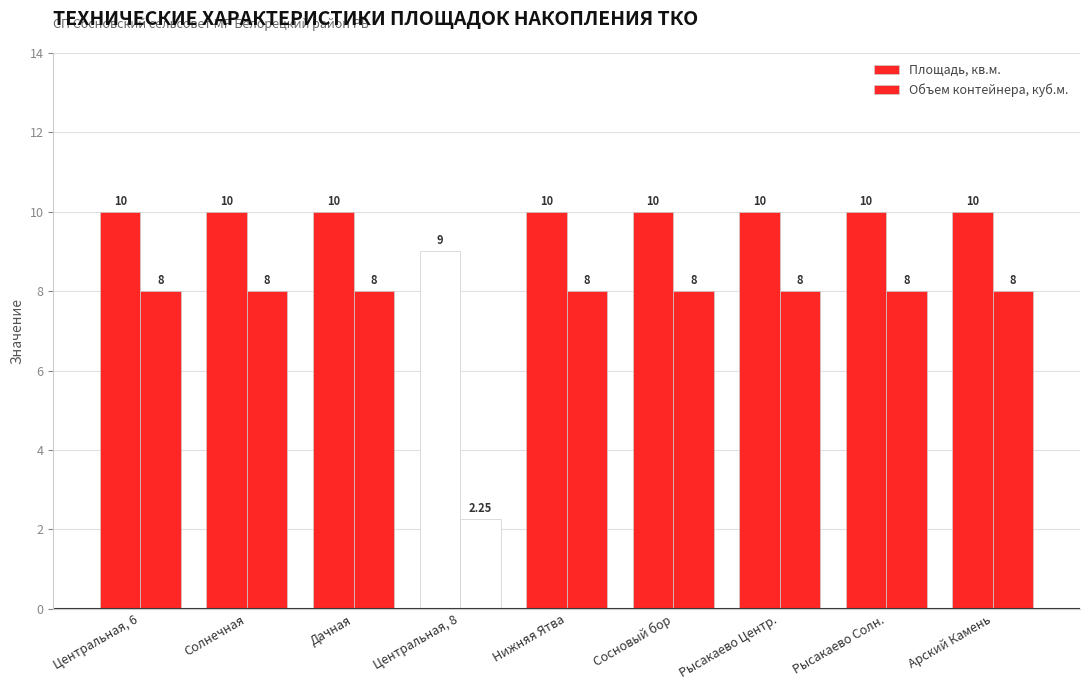

How many series are shown in this chart?

2